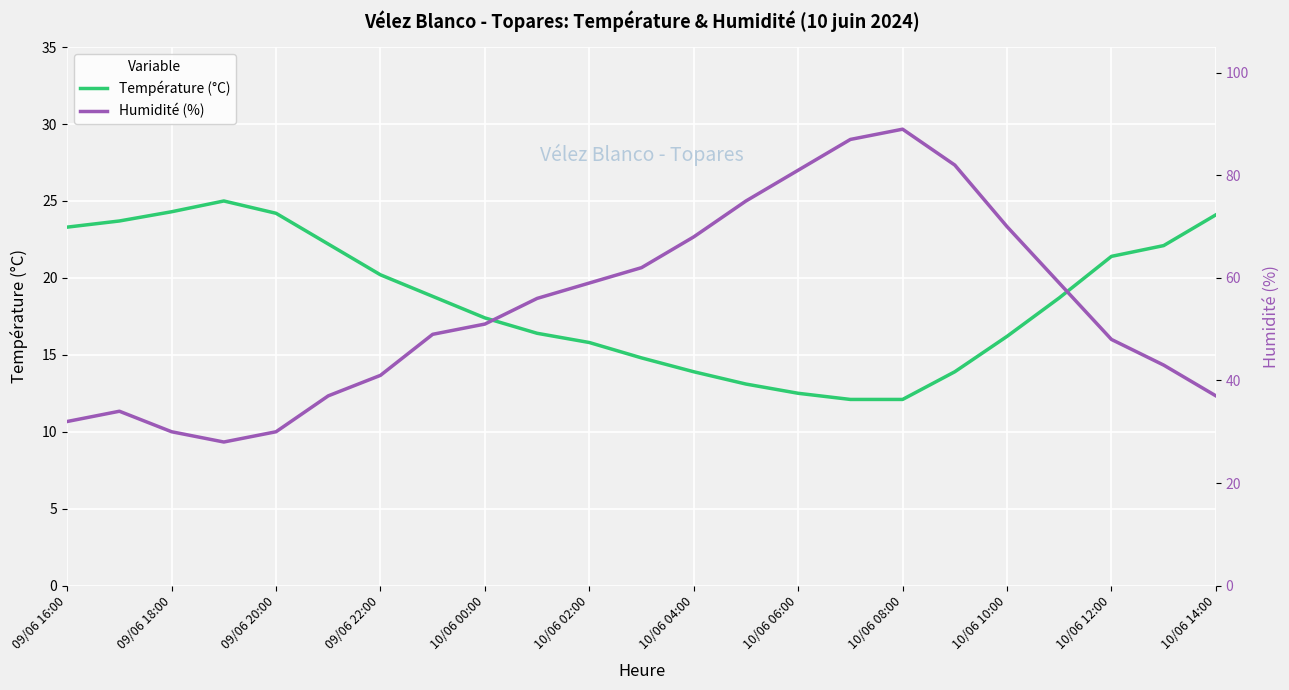

What is the highest value of the Température (°C) series?

25.0